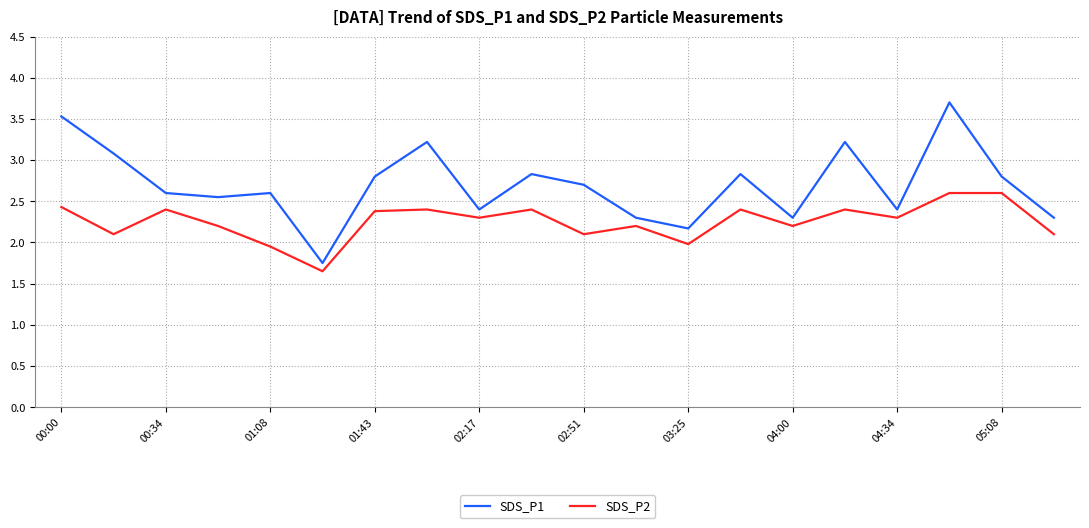

Which series has the widest spread of values?

SDS_P1